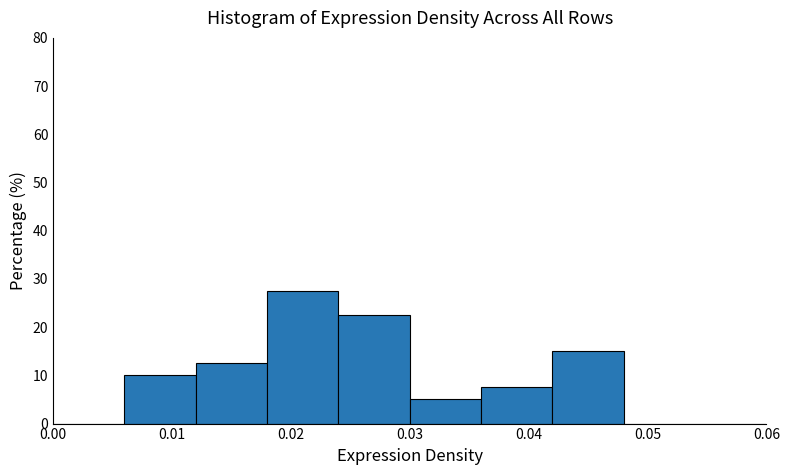

Reading left to right, transcribe this chart: for each bar, give the range it covers on the x-axis and its height. The values are not printed on the chart, so give them approximately, as read against the axis.

0.000 to 0.006: 0
0.006 to 0.012: 10
0.012 to 0.018: 13
0.018 to 0.024: 28
0.024 to 0.030: 23
0.030 to 0.036: 5
0.036 to 0.042: 8
0.042 to 0.048: 15
0.048 to 0.054: 0
0.054 to 0.060: 0